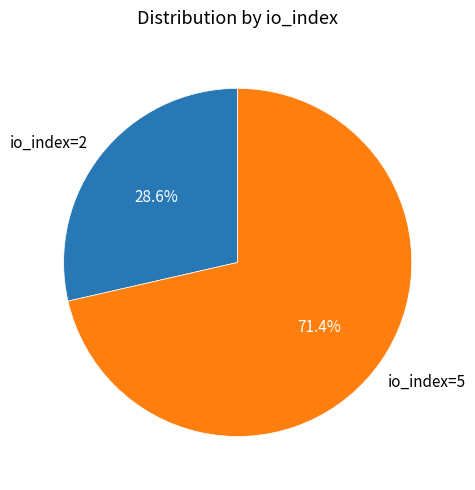

Which has a higher value, io_index=2 or io_index=5?

io_index=5